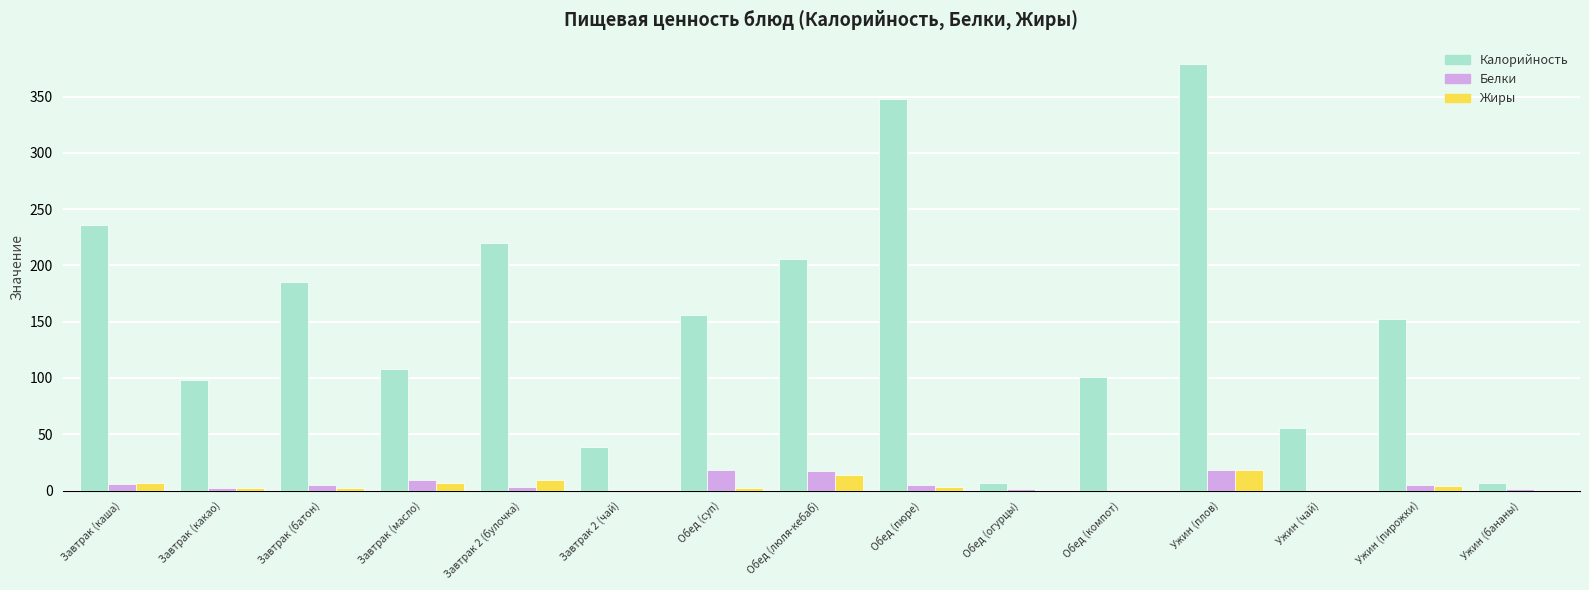

What is the sum of all Белки values?

90